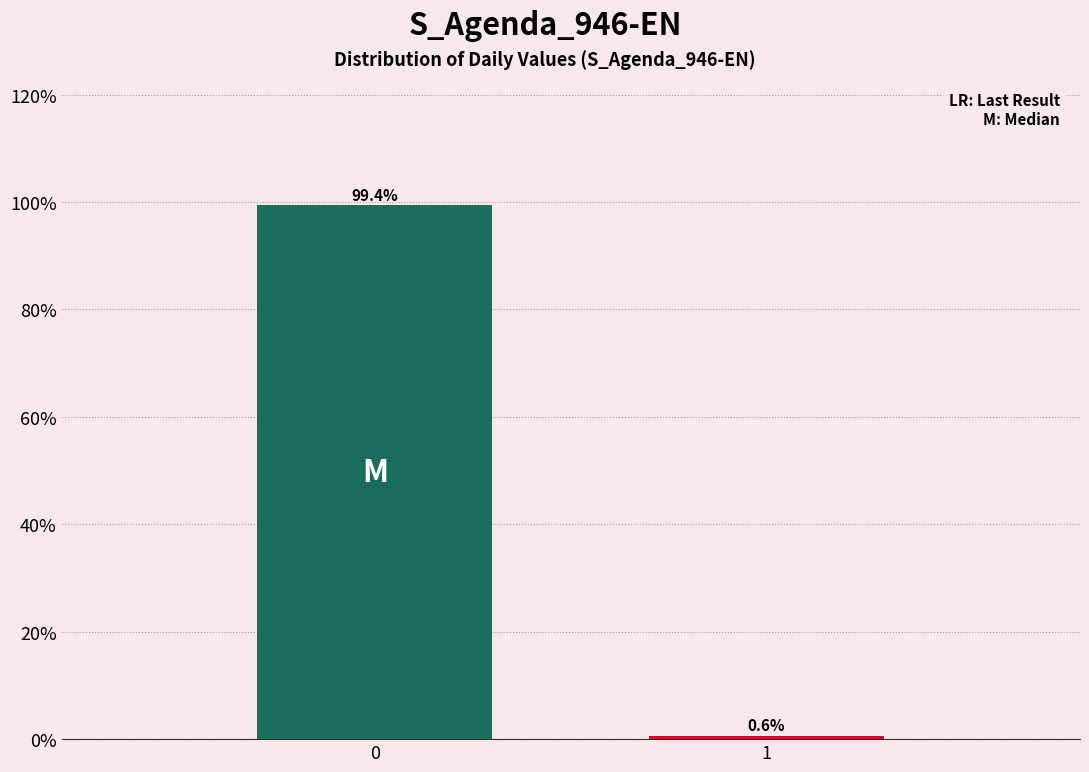

Reading left to right, list all the values displayed in this chart.

0=99.4	1=0.6